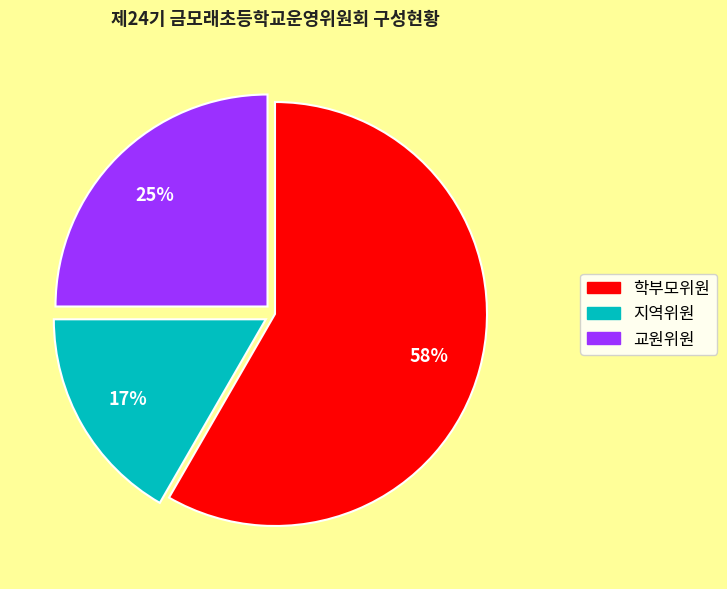

Which has a higher value, 지역위원 or 교원위원?

교원위원